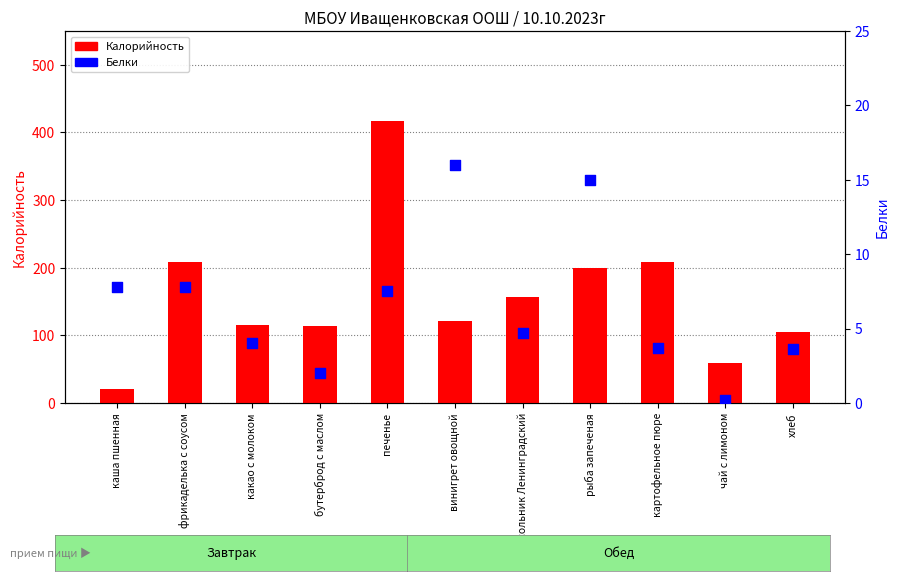

Is the value of Калорийность at каша пшенная greater than the value of Белки at чай с лимоном?

Yes